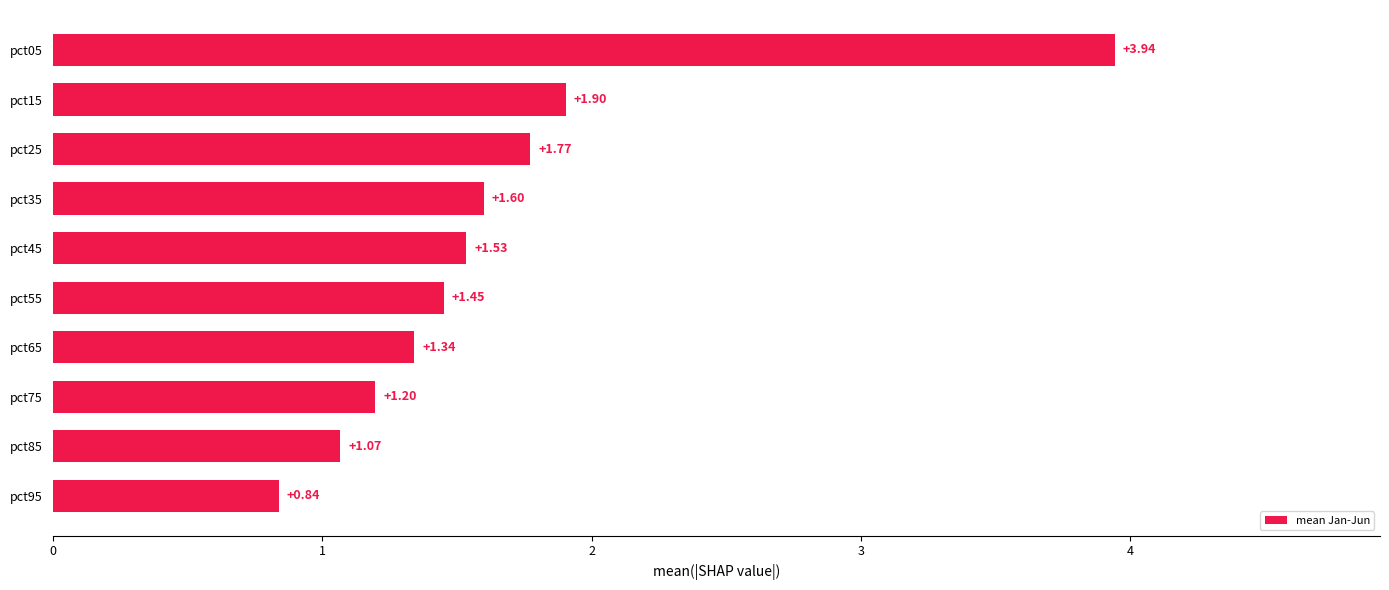

Does the chart contain any negative values?

No